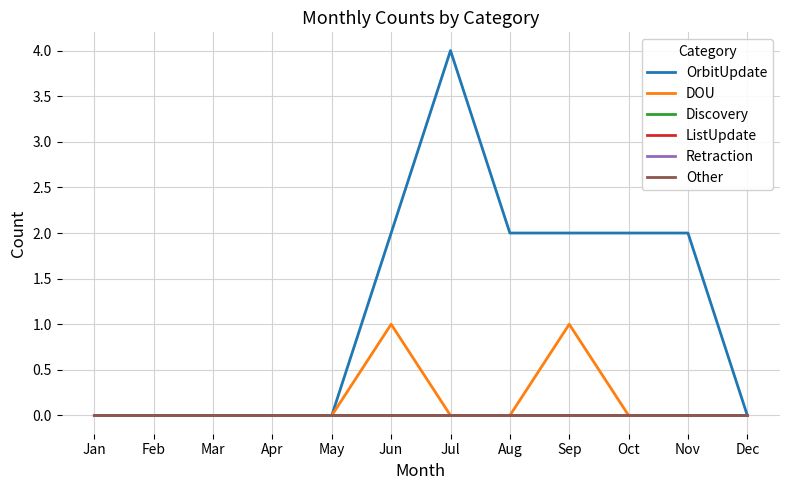

True or false: Other and Retraction cross at least once.

False